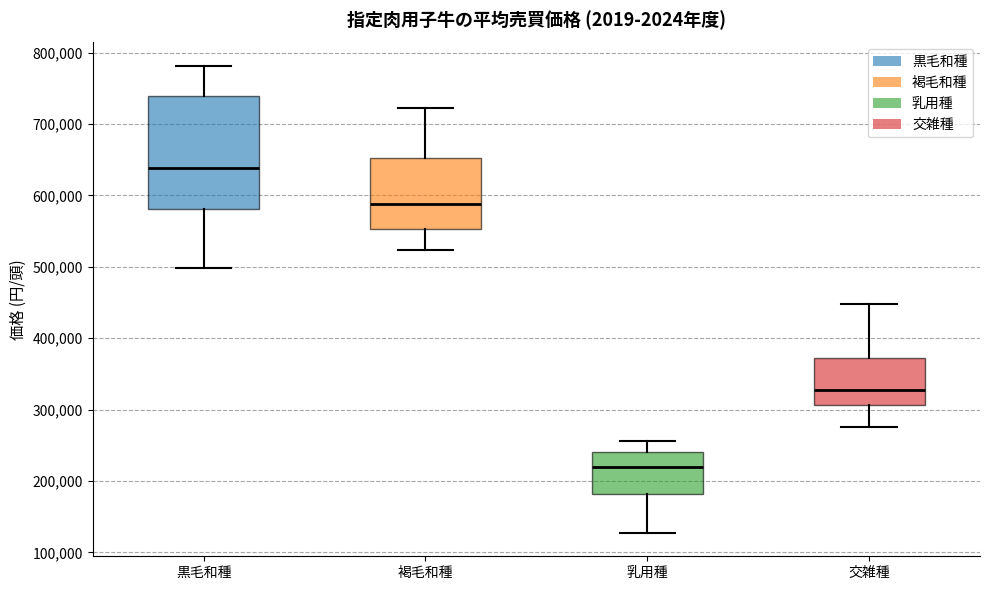

Reading left to right, transcribe this box plot: for each box, give where its median line is, the range the box spans, and where its two whiskers end, as read against the y-axis. The values are not printed on the chart, so give them approximately, as read against the axis.

黒毛和種: median 640000, box 580000 to 740000, whiskers 500000 to 780000
褐毛和種: median 590000, box 550000 to 650000, whiskers 520000 to 720000
乳用種: median 220000, box 180000 to 240000, whiskers 130000 to 260000
交雑種: median 330000, box 310000 to 370000, whiskers 280000 to 450000